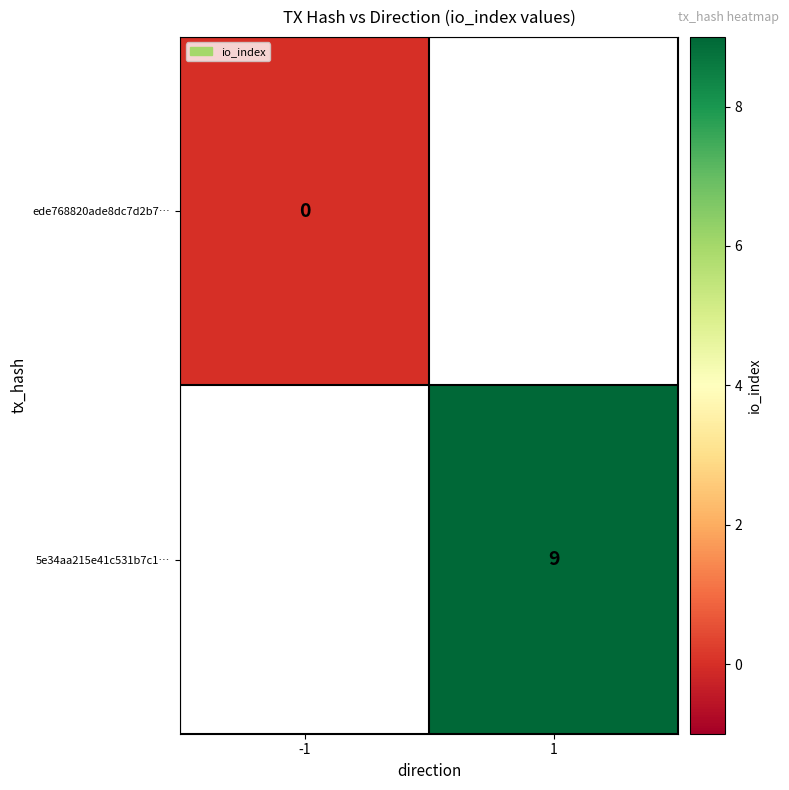

The value of 5e34aa215e41c531b7c1… at 1 is 6. True or false?

False